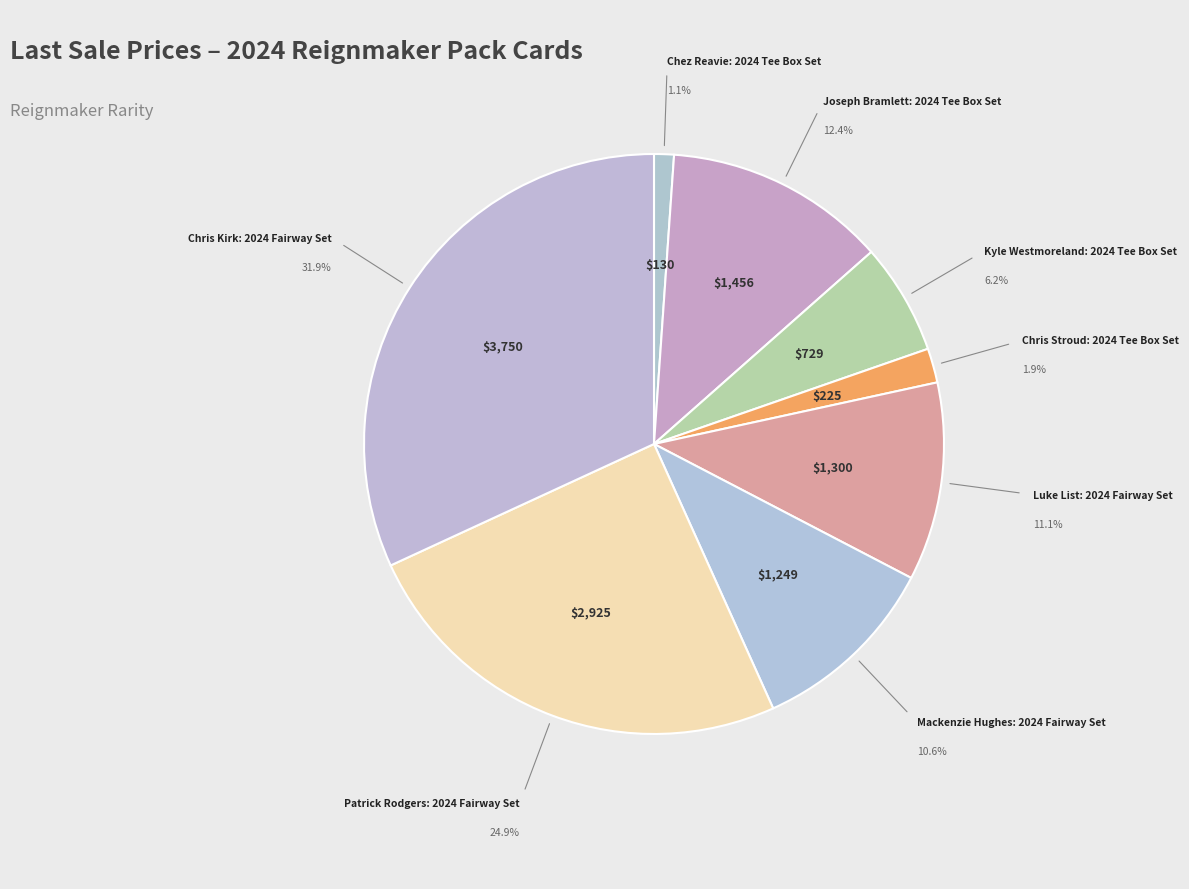

Which category has the biggest portion of the pie?

Chris Kirk: 2024 Fairway Set